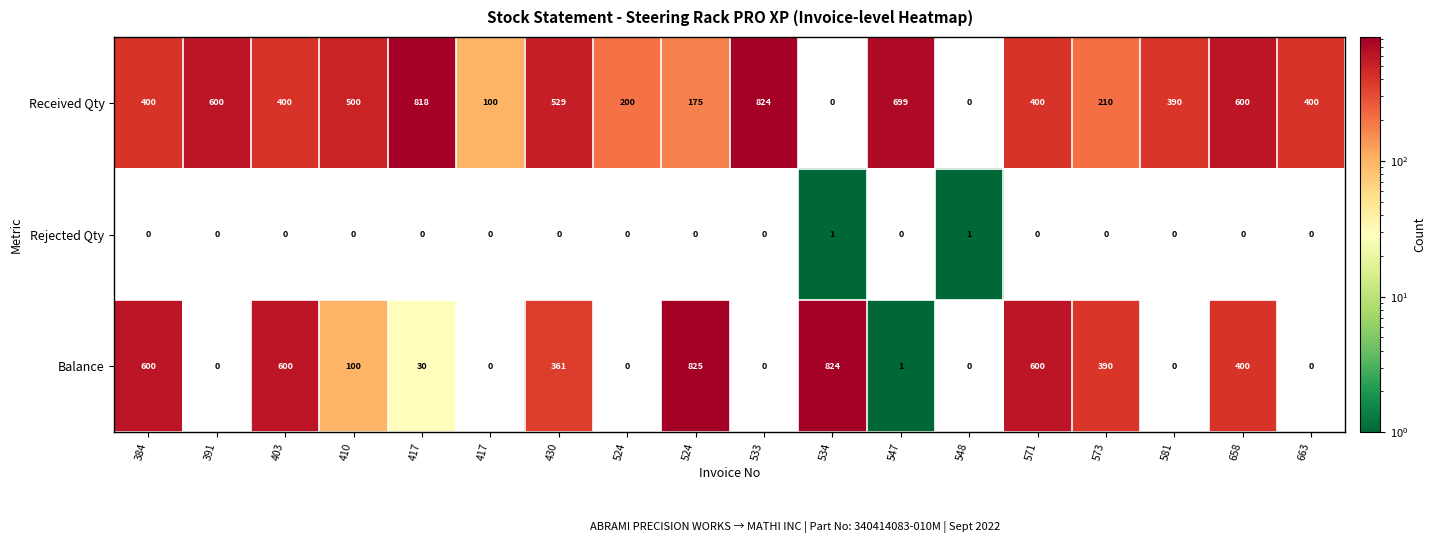

Reading left to right, transcribe all the data shown in this chart.

Received Qty: 384=400	391=600	403=400	410=500	417=818	417=100	430=529	524=200	524=175	533=824	534=0	547=699	548=0	571=400	573=210	581=390	658=600	663=400
Rejected Qty: 384=0	391=0	403=0	410=0	417=0	417=0	430=0	524=0	524=0	533=0	534=1	547=0	548=1	571=0	573=0	581=0	658=0	663=0
Balance: 384=600	391=0	403=600	410=100	417=30	417=0	430=361	524=0	524=825	533=0	534=824	547=1	548=0	571=600	573=390	581=0	658=400	663=0